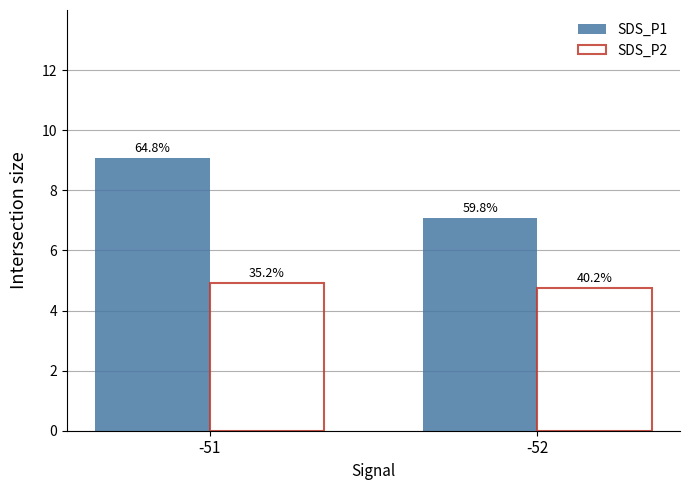

Reading right to left, extract all data points from this chart.

SDS_P1: -52=7.1	-51=9.1
SDS_P2: -52=4.8	-51=4.9